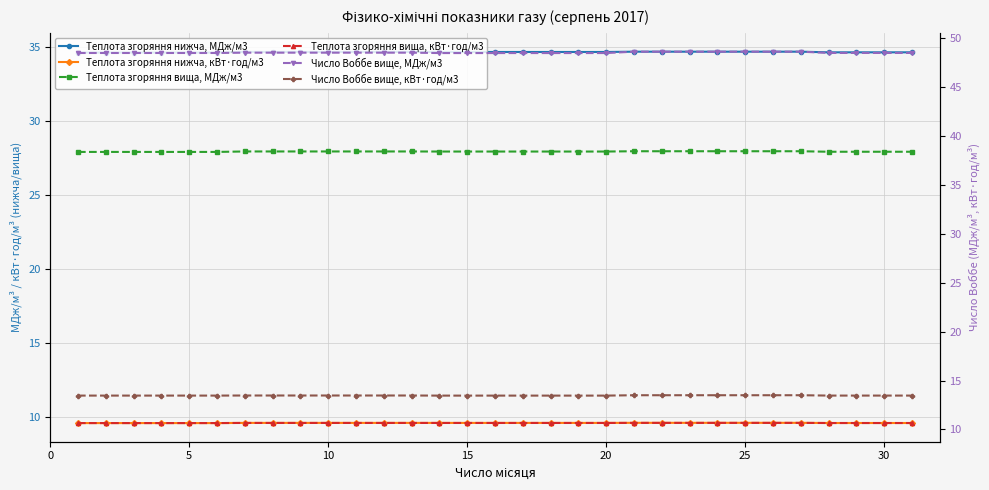

At which category is the sum across all series the highest?

20